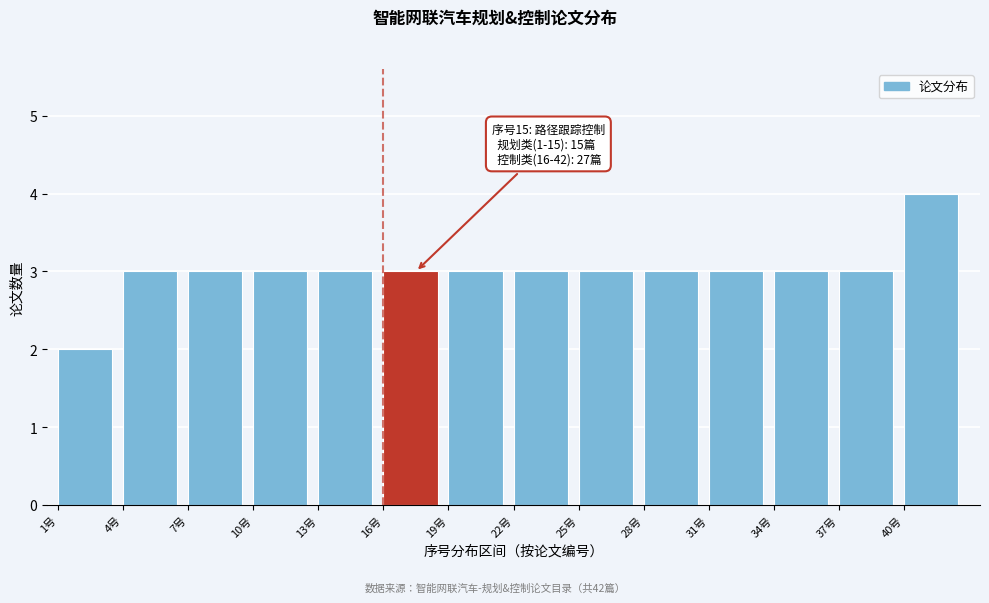

Reading left to right, extract all data points from this chart.

2	3	3	3	3	3	3	3	3	3	3	3	3	4